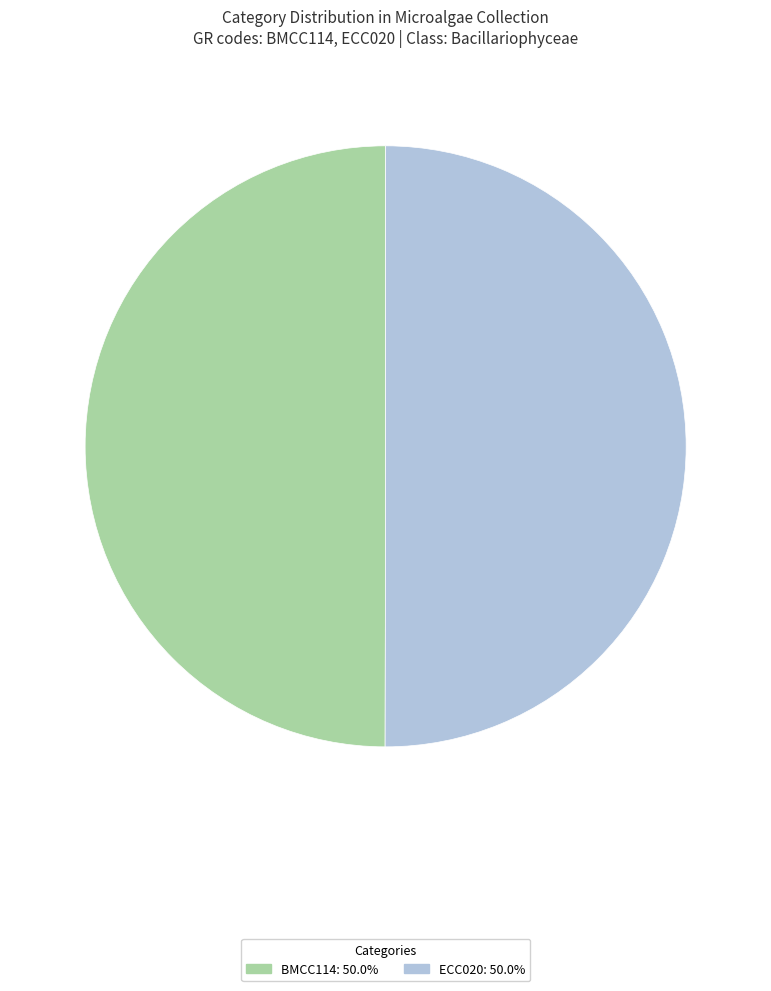

What is the ratio of the value at ECC020 to the value at BMCC114?

1.0